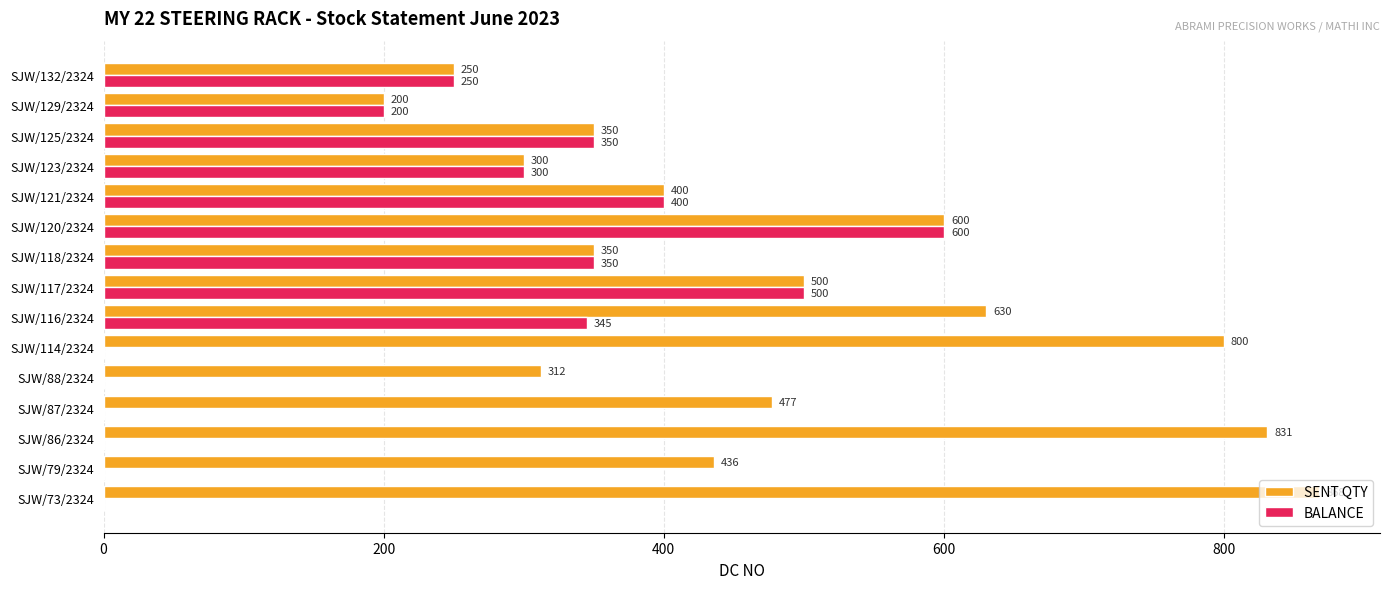

What is the average value of the SENT QTY series?

487